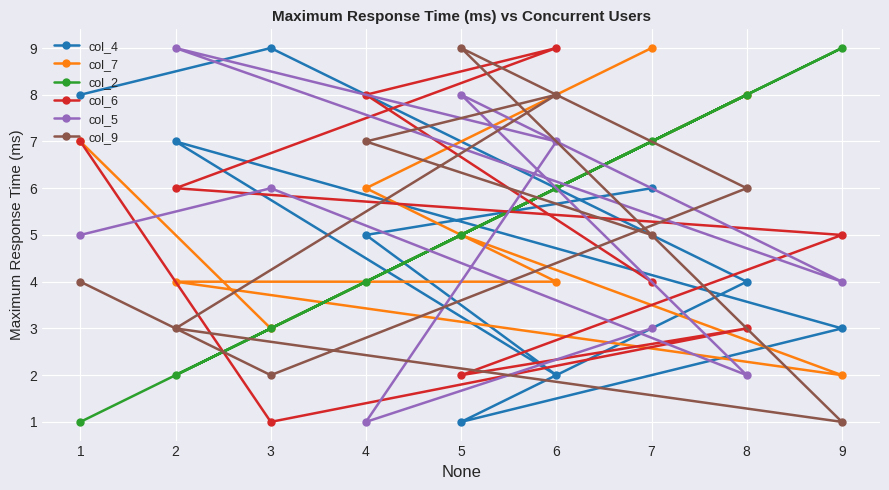

True or false: col_7 has more than 0 points higher than both neighbors.

True